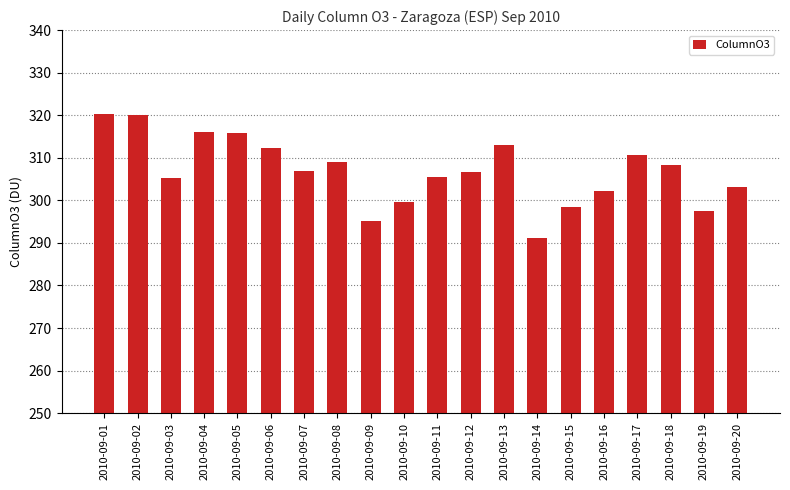

What is the change in value from 2010-09-03 to 2010-09-09?

-10.2